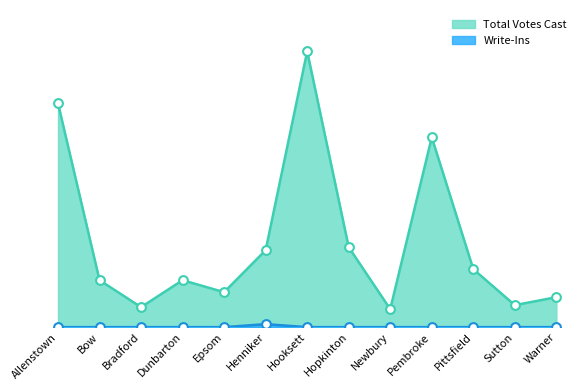

What are all the series names shown in the legend?

Total Votes Cast, Write-Ins